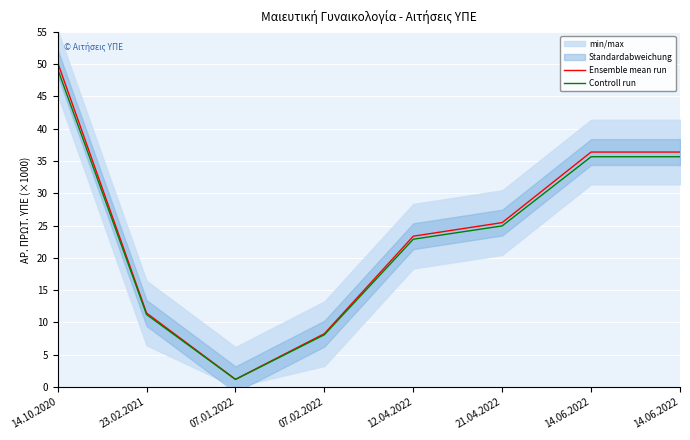

What is the average value of the Ensemble mean run series?

24.1